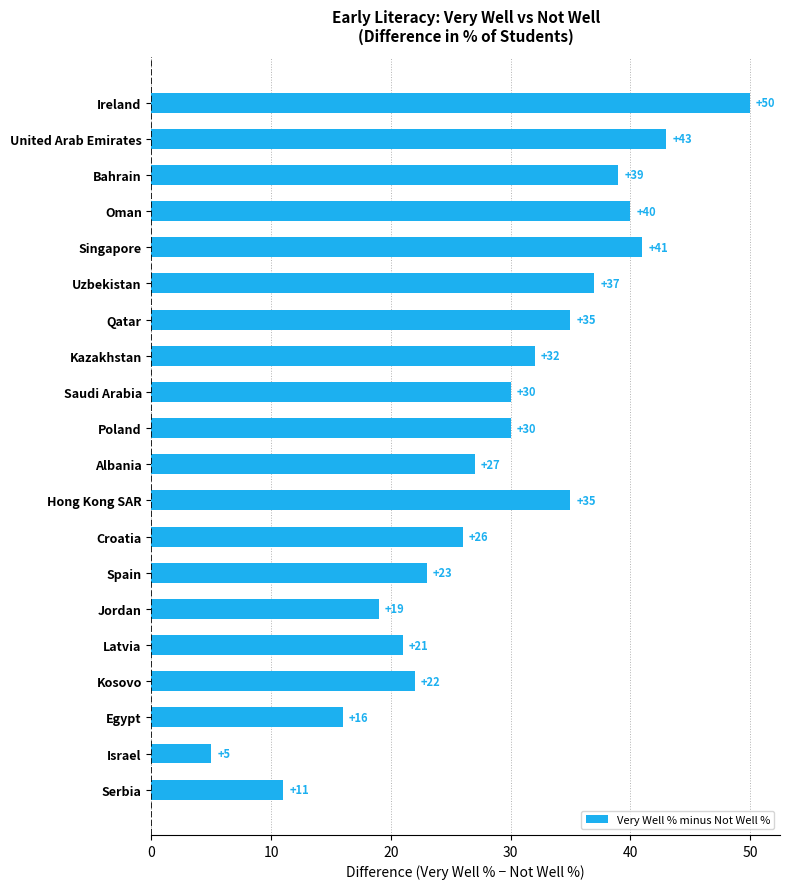

Which has a higher value, Croatia or Egypt?

Croatia